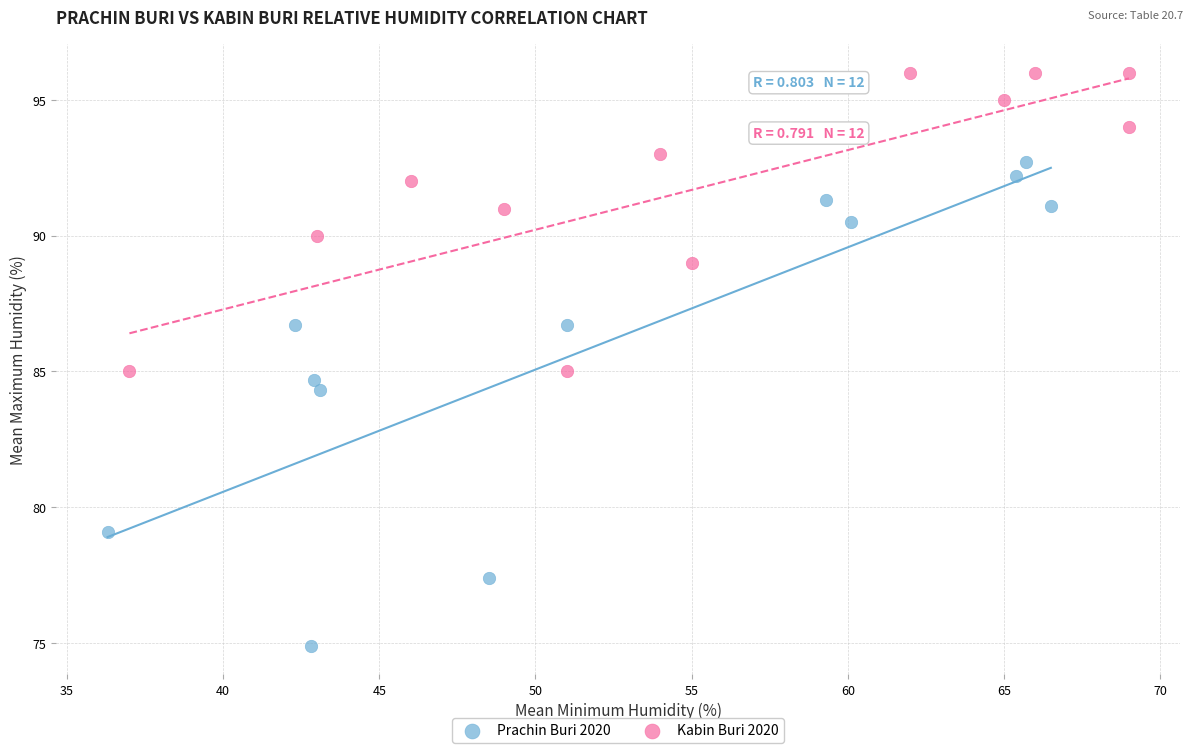

Which series has the widest spread of Y values?

Prachin Buri 2020